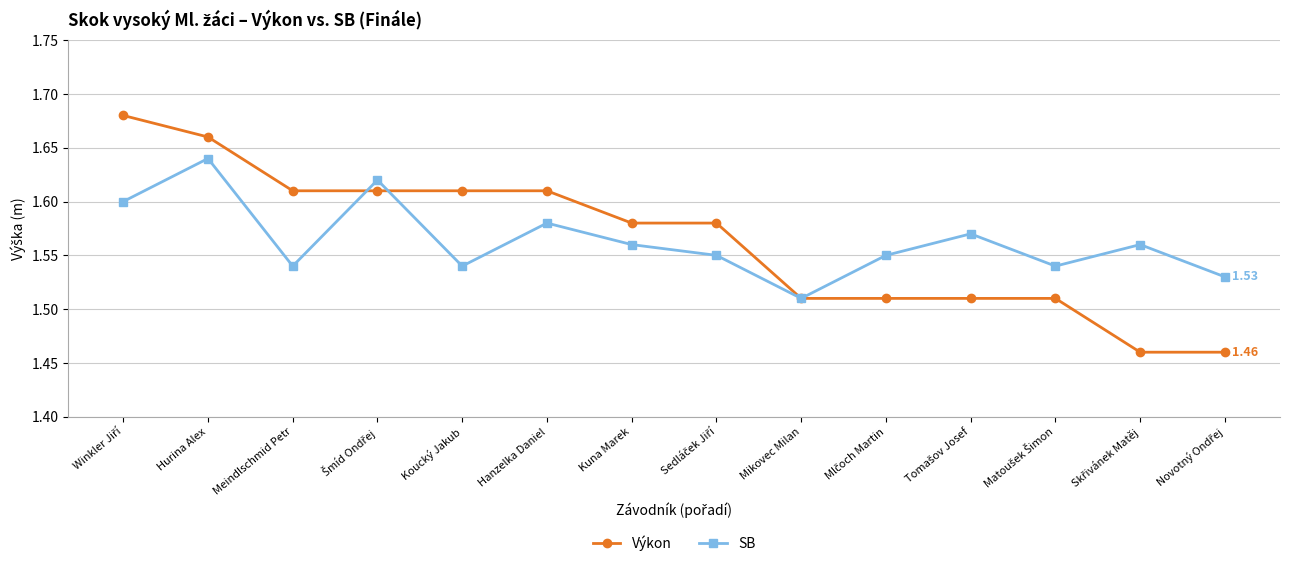

Does the chart display data point markers on the line(s)?

Yes